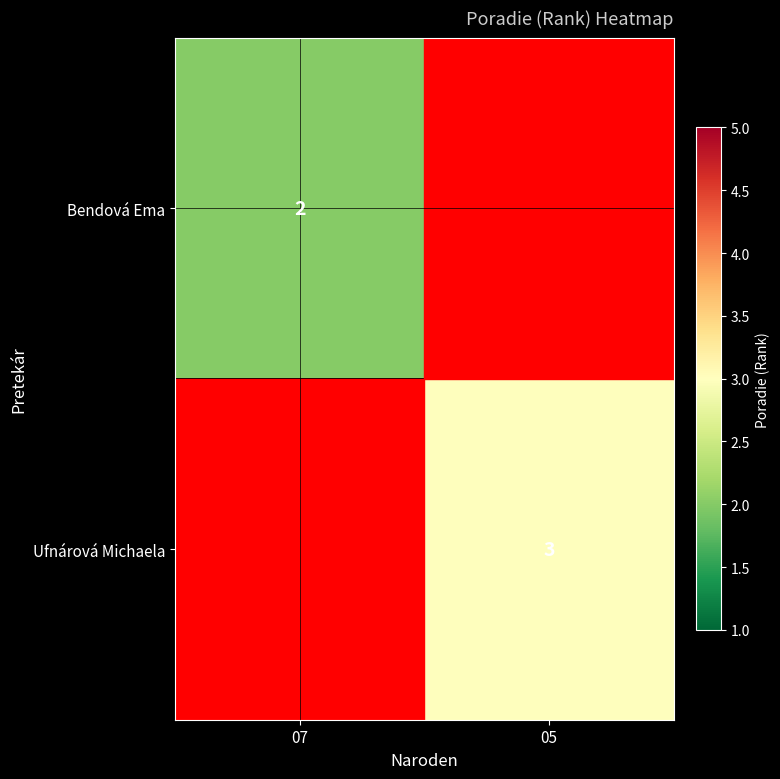

True or false: Bendová Ema has a value of 3.3 at 07.

False